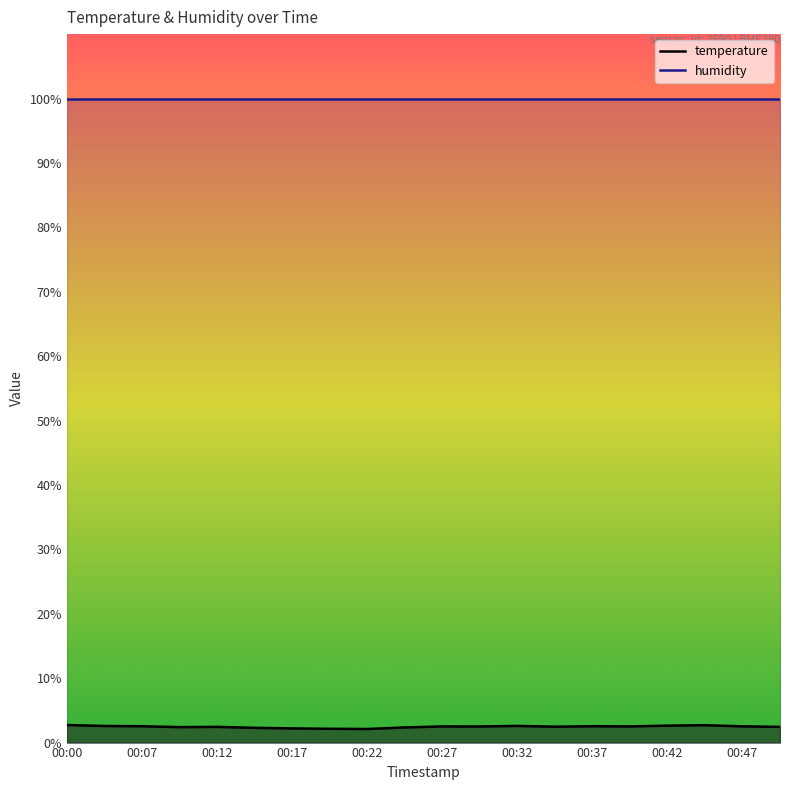

Reading left to right, what are all the values shown in this chart?

00:00=2.7	00:02=2.6	00:07=2.5	00:10=2.4	00:12=2.4	00:15=2.3	00:17=2.2	00:20=2.1	00:22=2.1	00:25=2.4	00:27=2.5	00:29=2.5	00:32=2.6	00:34=2.5	00:37=2.5	00:39=2.5	00:42=2.6	00:44=2.7	00:47=2.5	00:49=2.4